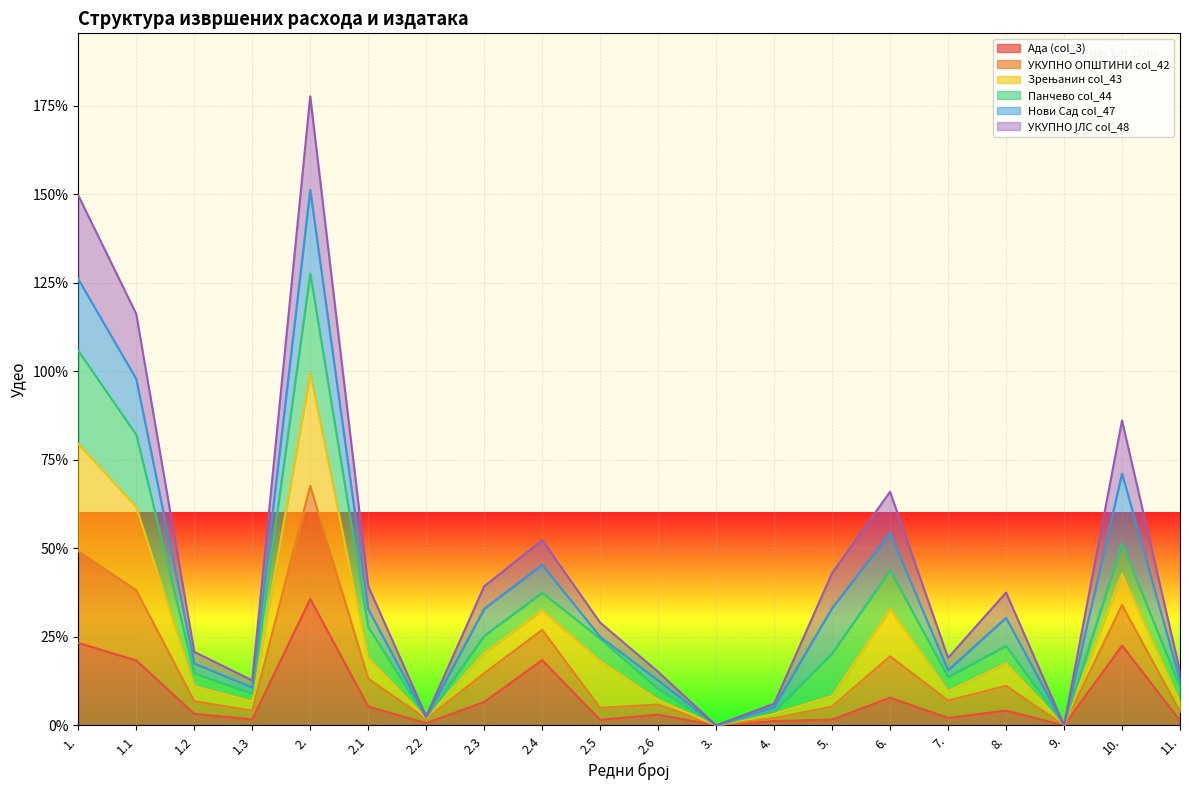

The value of Ада (col_3) at 2.5 is 0.0. True or false?

True